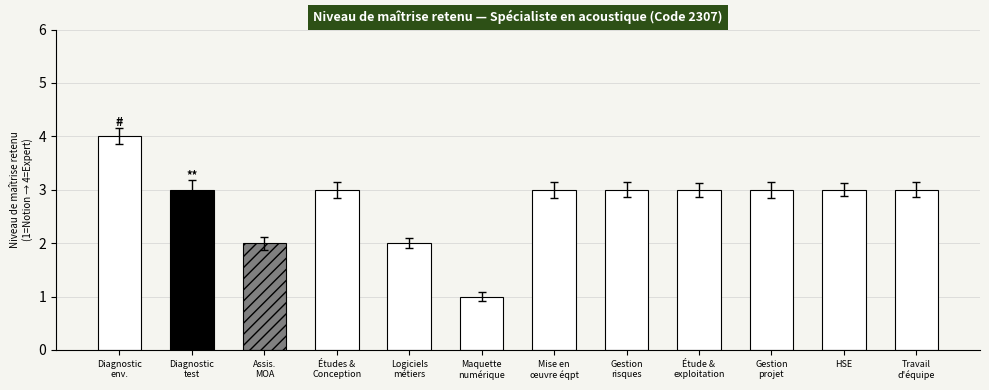

Are the bars grouped side by side (vs. stacked)?

No